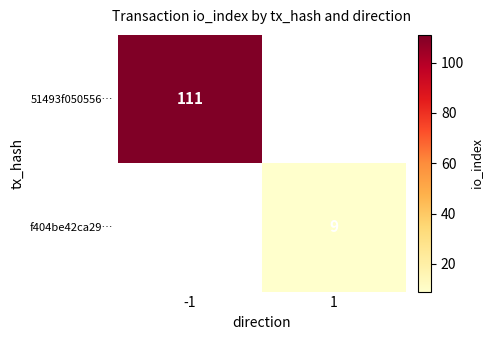

The value of 51493f050556… at -1 is 111. True or false?

True